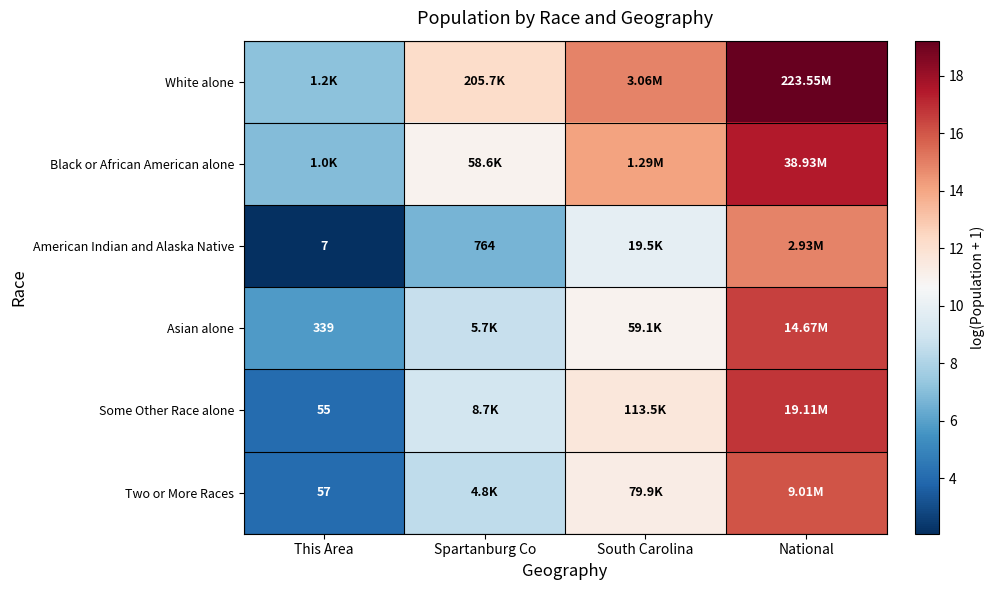

True or false: Black or African American alone has a value of 11.0 at Spartanburg Co.

True